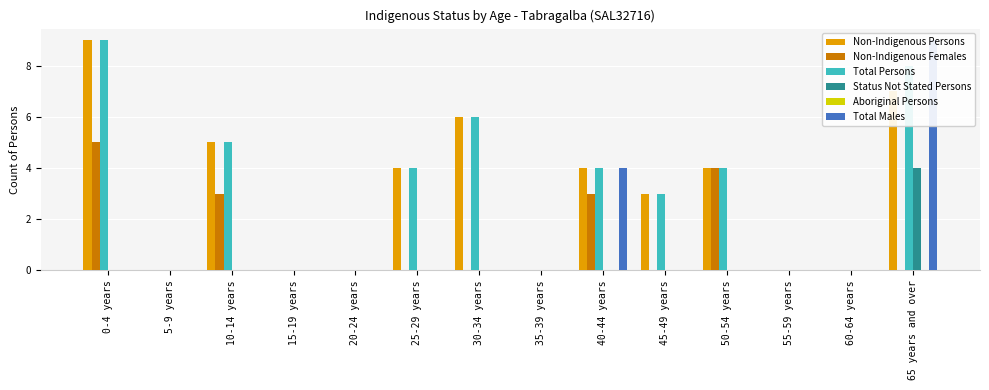

At 0-4 years, list the series in order from smallest to largest.

Status Not Stated Persons, Aboriginal Persons, Total Males, Non-Indigenous Females, Non-Indigenous Persons, Total Persons